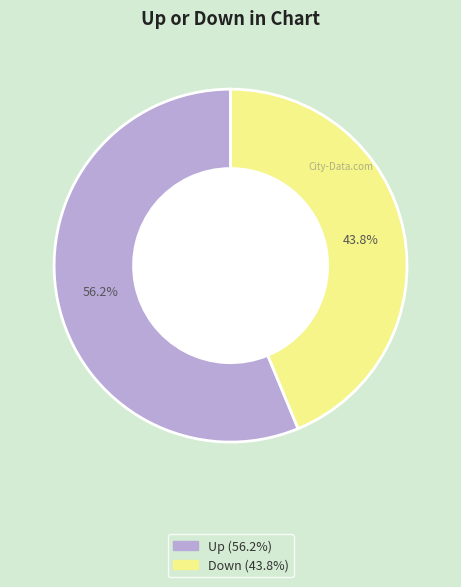

Is there any slice that represents more than half of the pie?

Yes